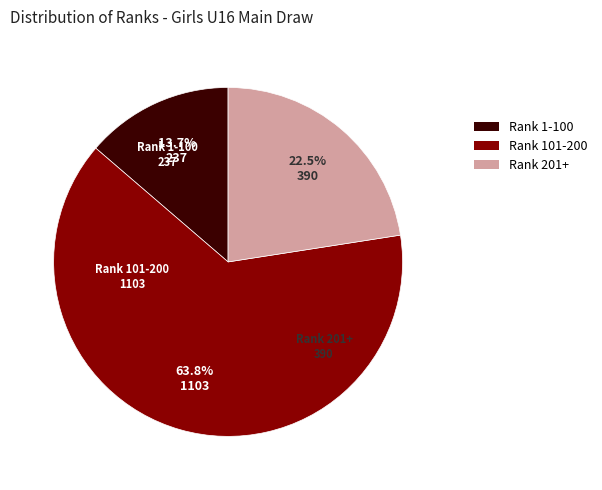

Which category has the biggest portion of the pie?

Rank 101-200